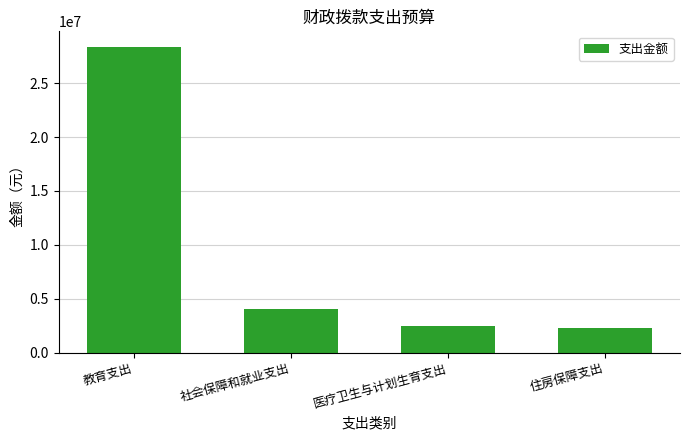

What is the change in value from 医疗卫生与计划生育支出 to 住房保障支出?

-191716.5